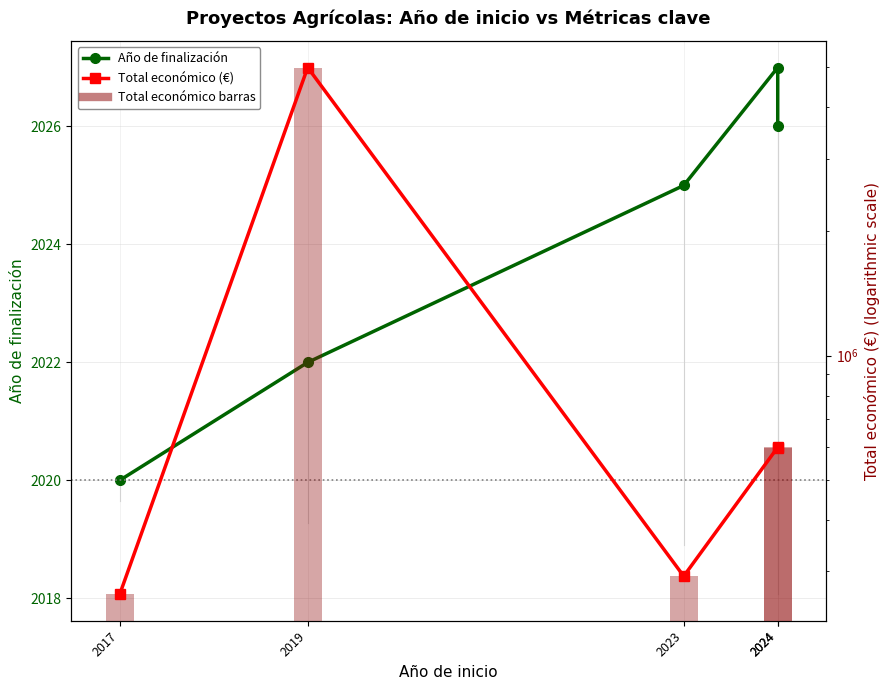

At which label does Año de finalización reach its peak?

2024